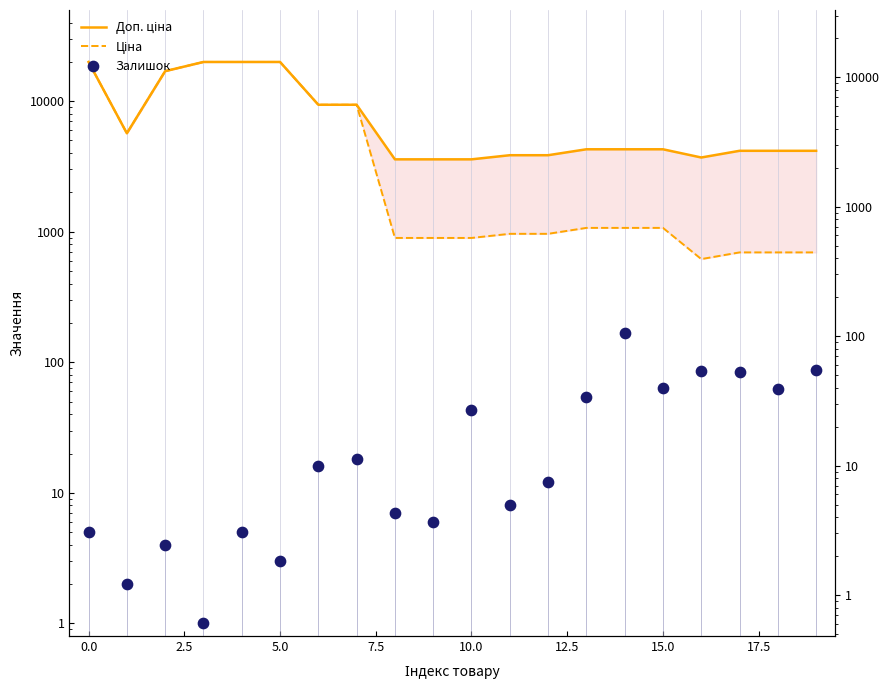

Which series has the largest total across all categories?

Доп. ціна